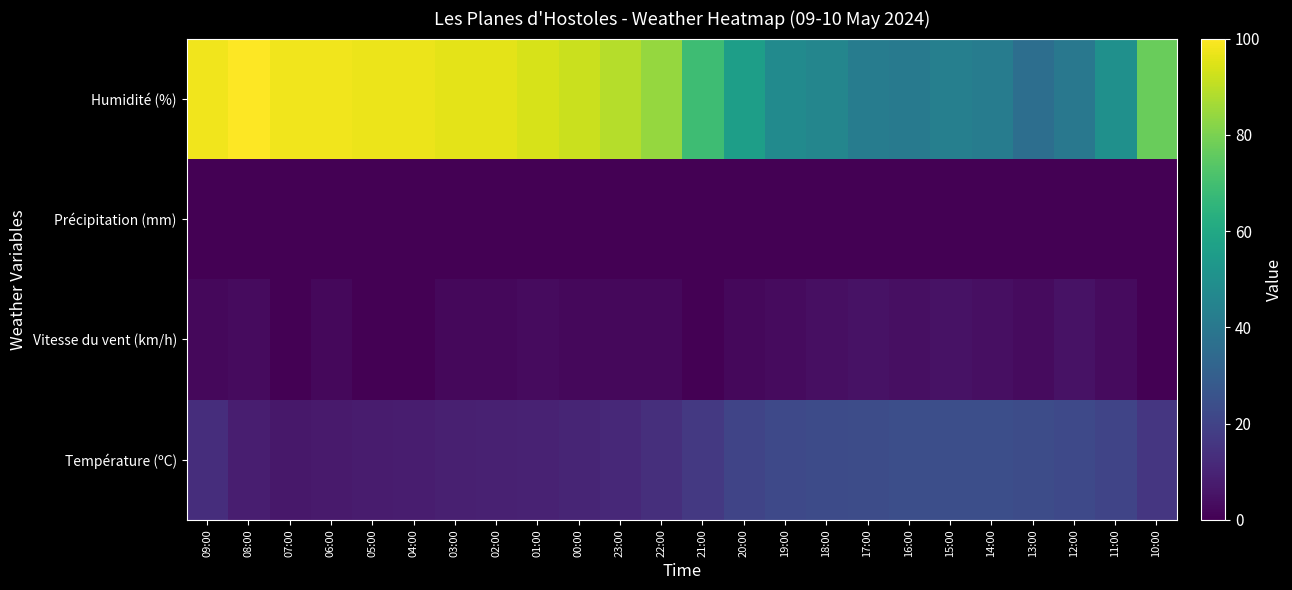

Between 03:00 and 07:00, which is larger?

03:00